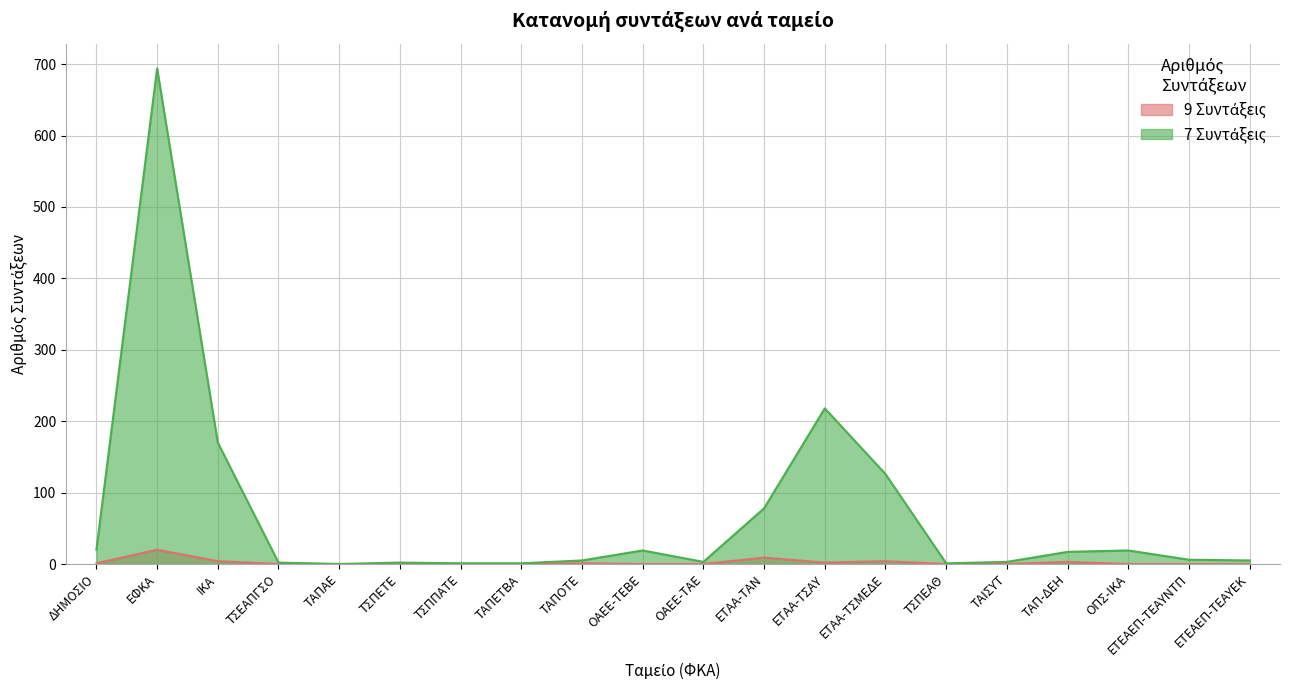

At which category does 7 Συντάξεις reach its first local peak?

ΕΦΚΑ